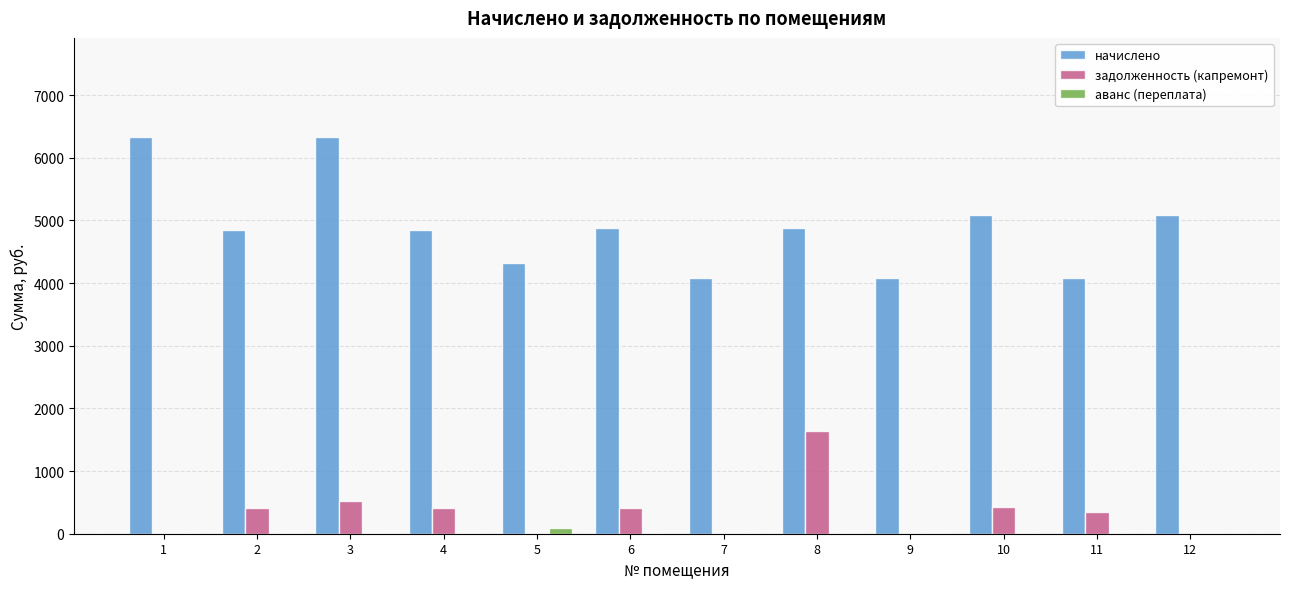

What is the maximum value for задолженность (капремонт)?

1636.0